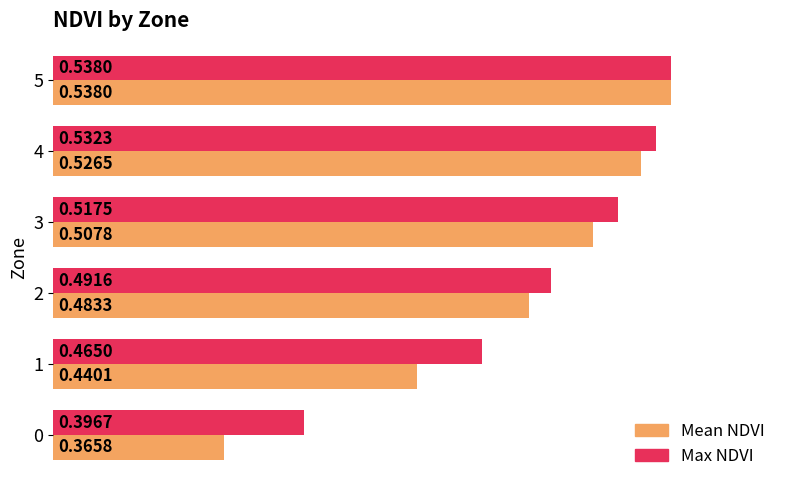

Which series has the widest spread of values?

Mean NDVI